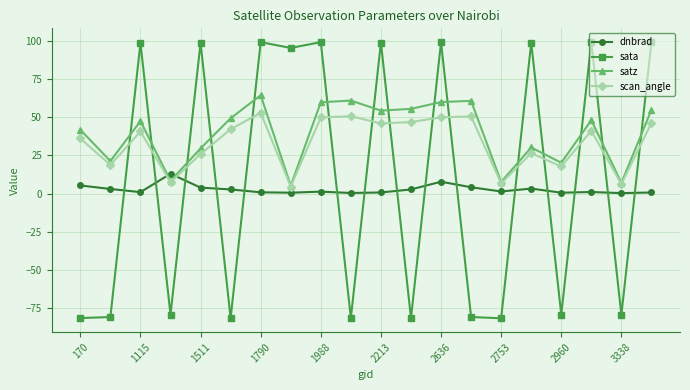

List the series in order of their overall mean, lowest first.

dnbrad, sata, scan_angle, satz